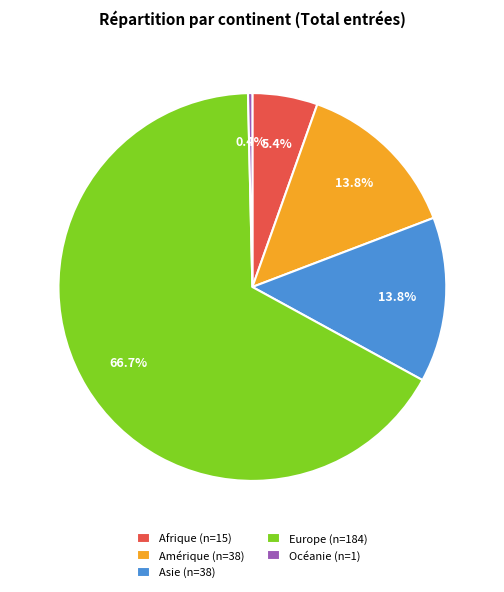

To the nearest percent, what is the difference between the Asie and Europe slice percentages?

53%